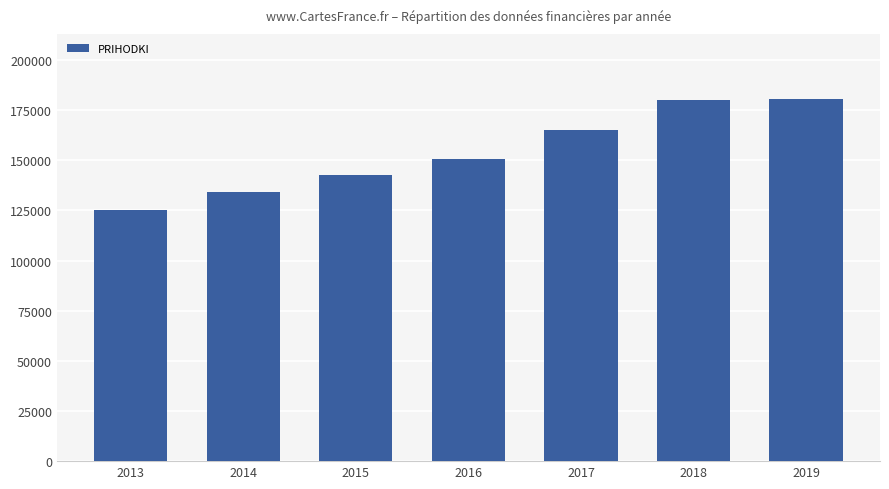

Read the value at 2019.

180583.9